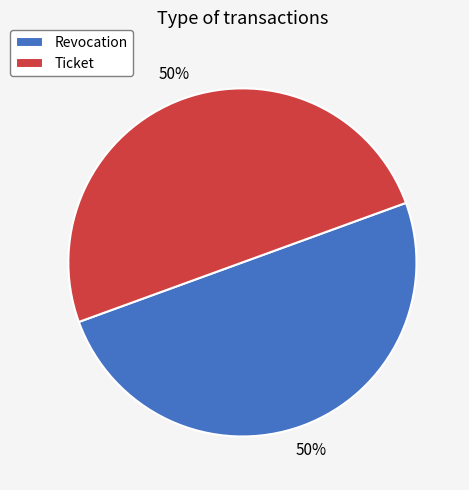

How many segments does this pie chart have?

2